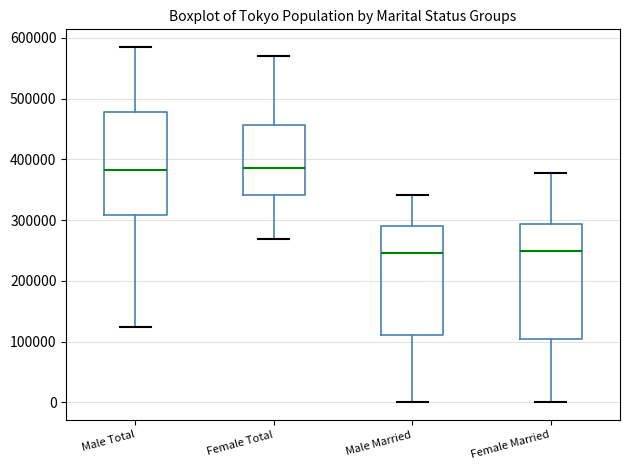

Reading left to right, transcribe this box plot: for each box, give where its median line is, the range the box spans, and where its two whiskers end, as read against the y-axis. The values are not printed on the chart, so give them approximately, as read against the axis.

Male Total: median 380000, box 310000 to 480000, whiskers 120000 to 580000
Female Total: median 390000, box 340000 to 460000, whiskers 270000 to 570000
Male Married: median 250000, box 110000 to 290000, whiskers 0 to 340000
Female Married: median 250000, box 100000 to 290000, whiskers 0 to 380000